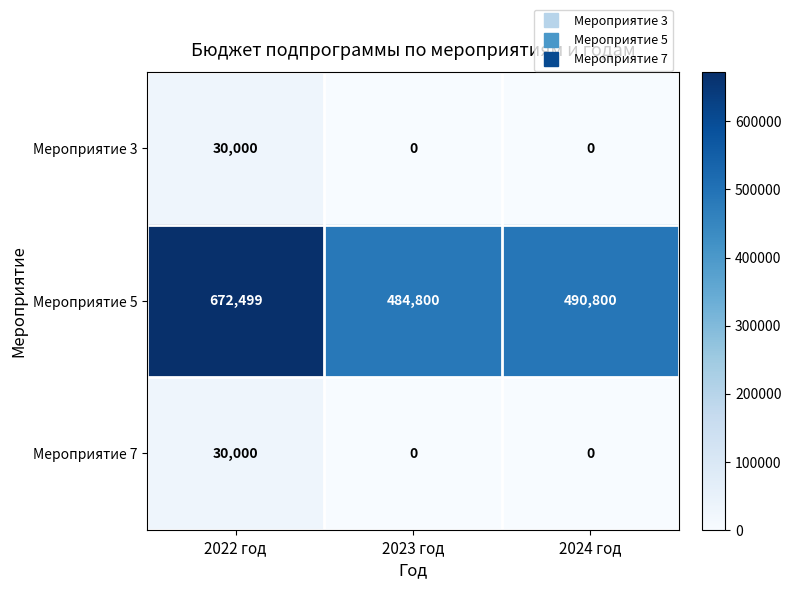

What is the maximum value for Мероприятие 3?

30000